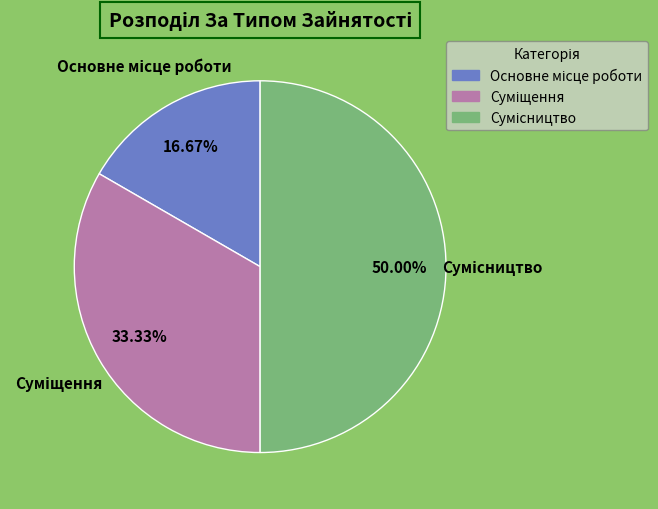

Combined, do Сумісництво and Основне місце роботи account for over 50%?

Yes